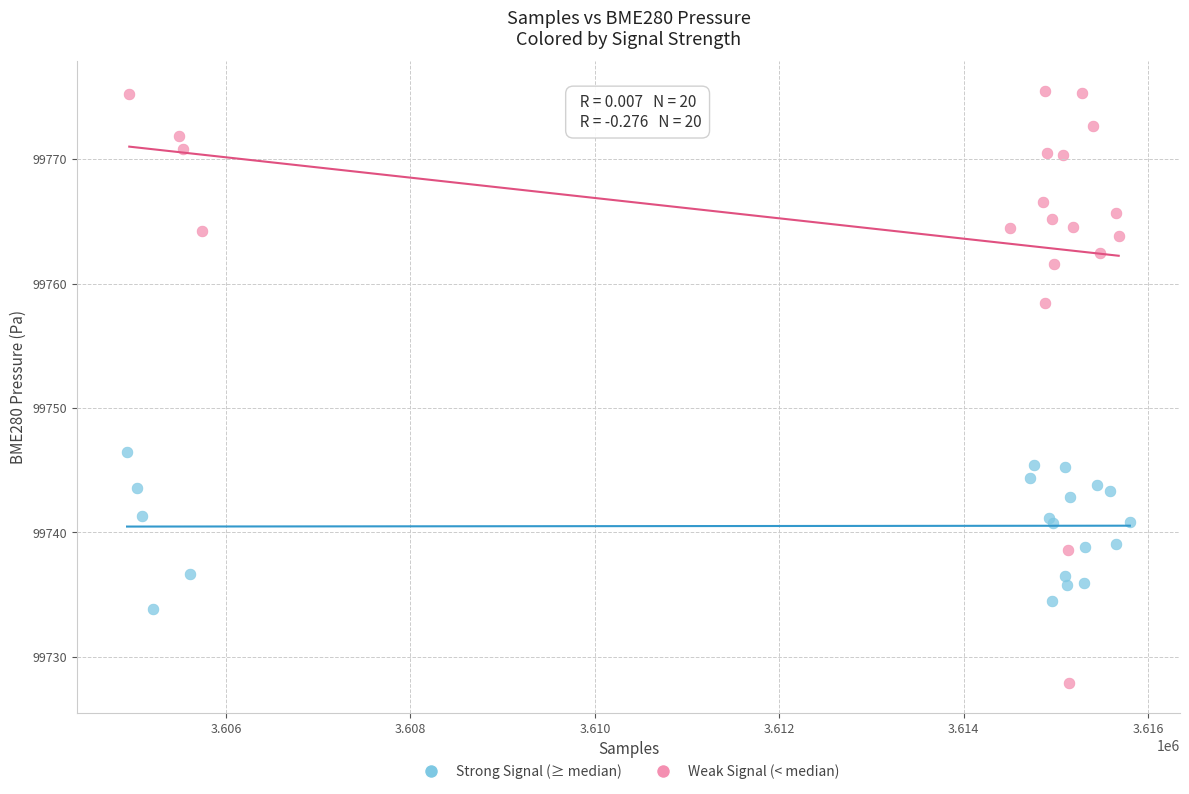

Which series contains the lowest Y value?

Weak Signal (< median)